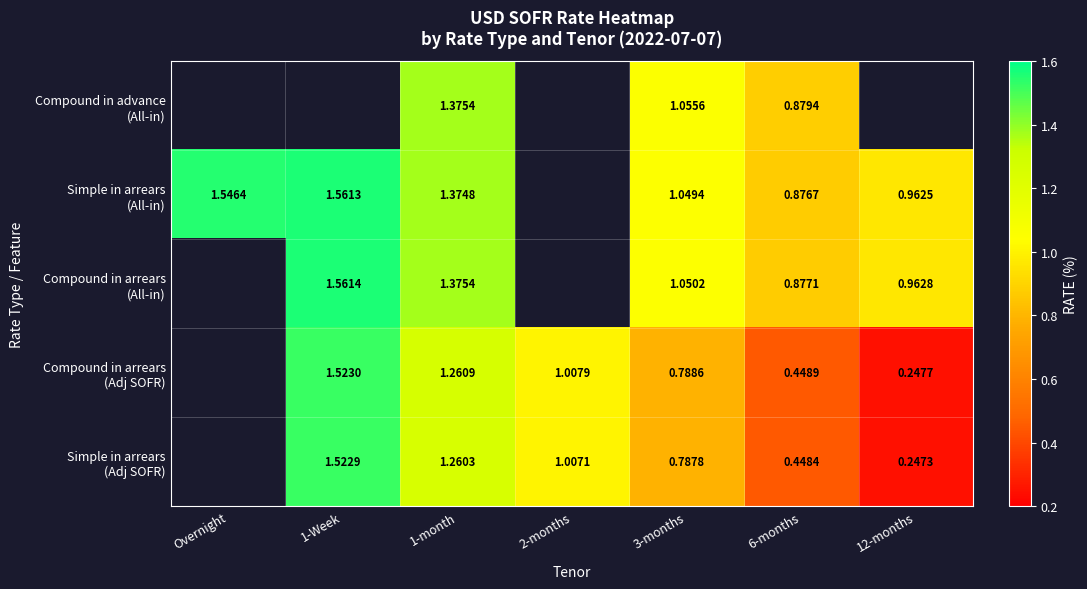

The value of Compound in arrears (All-in) at 12-months is 1.0. True or false?

True